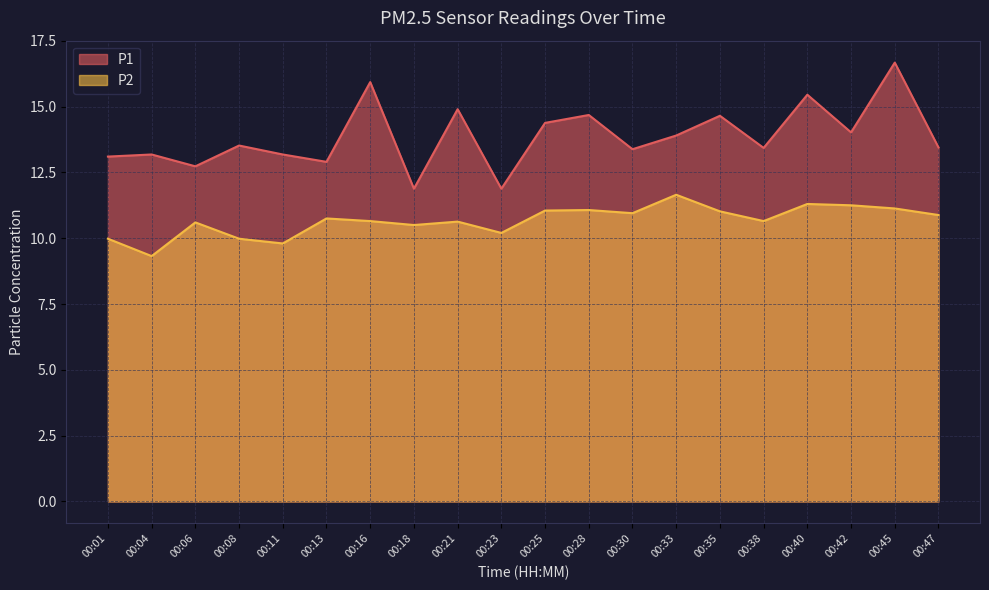

Is the value of P1 at 00:06 greater than the value of P2 at 00:11?

Yes